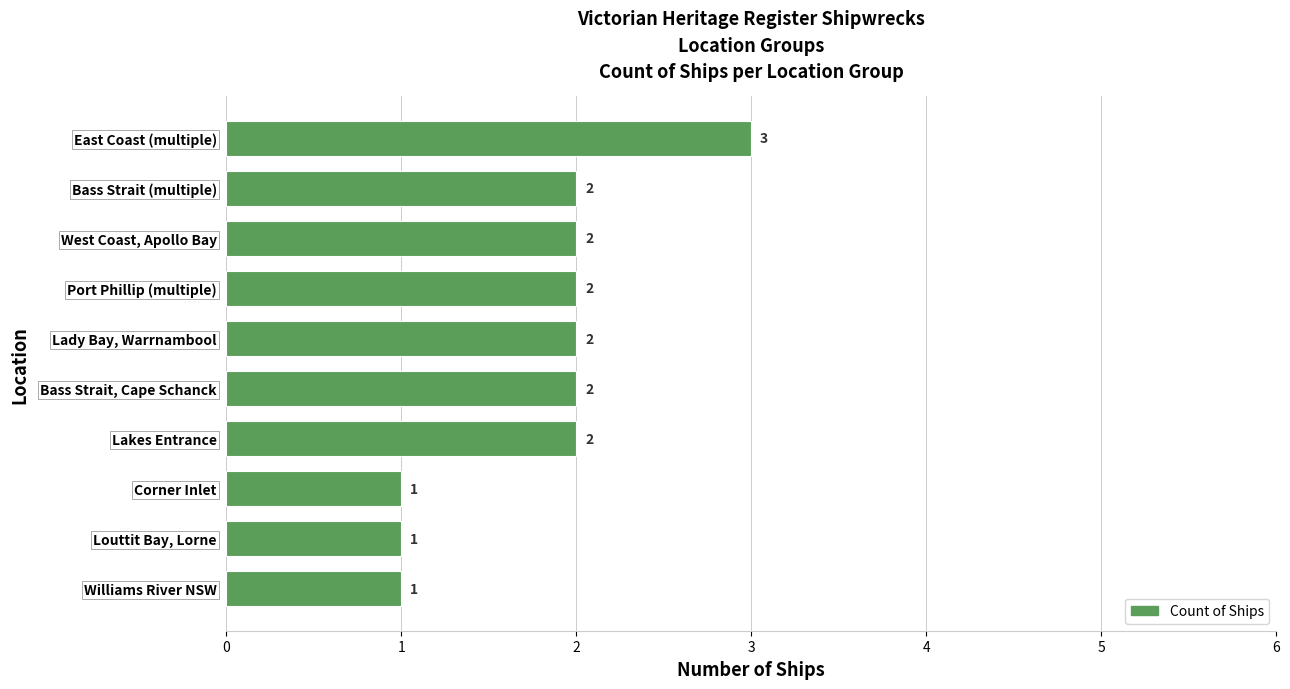

The chart shows a value of 2 at Lakes Entrance. True or false?

True